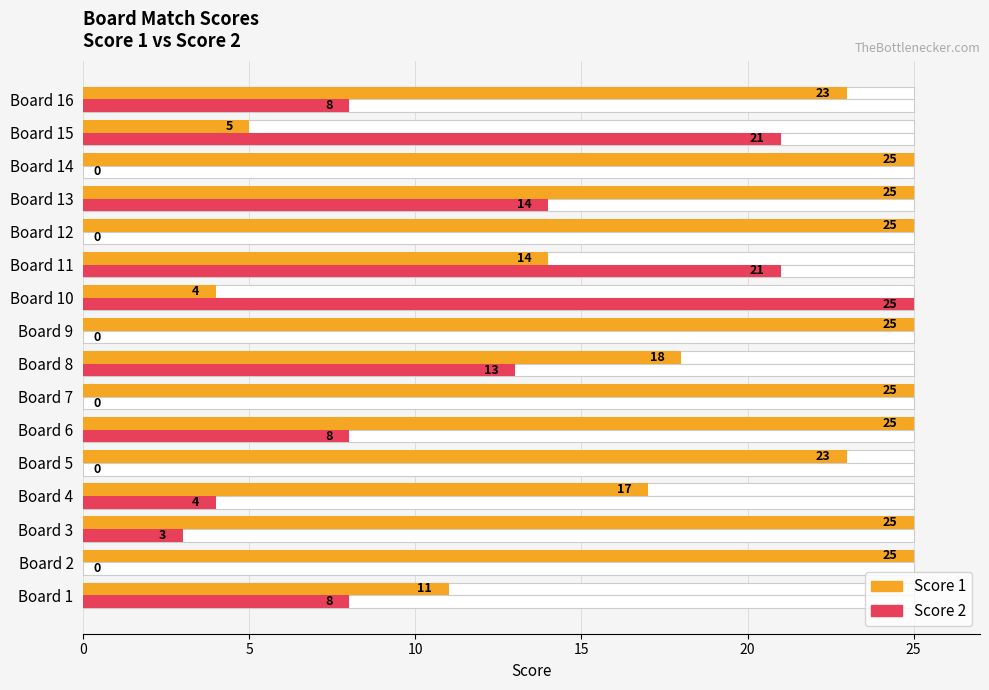

Which series changed the most between Board 10 and Board 15?

Score 2